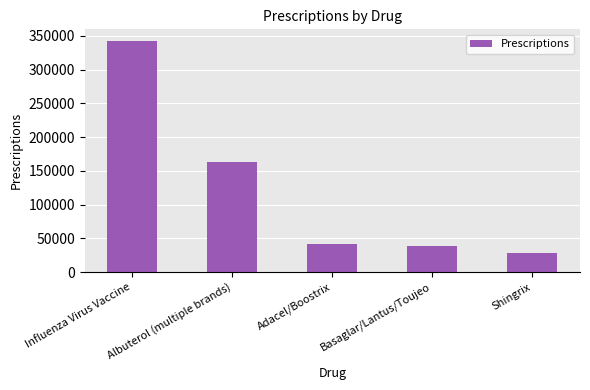

Reading left to right, transcribe all the data shown in this chart.

342608	162415	41364	38084	27953